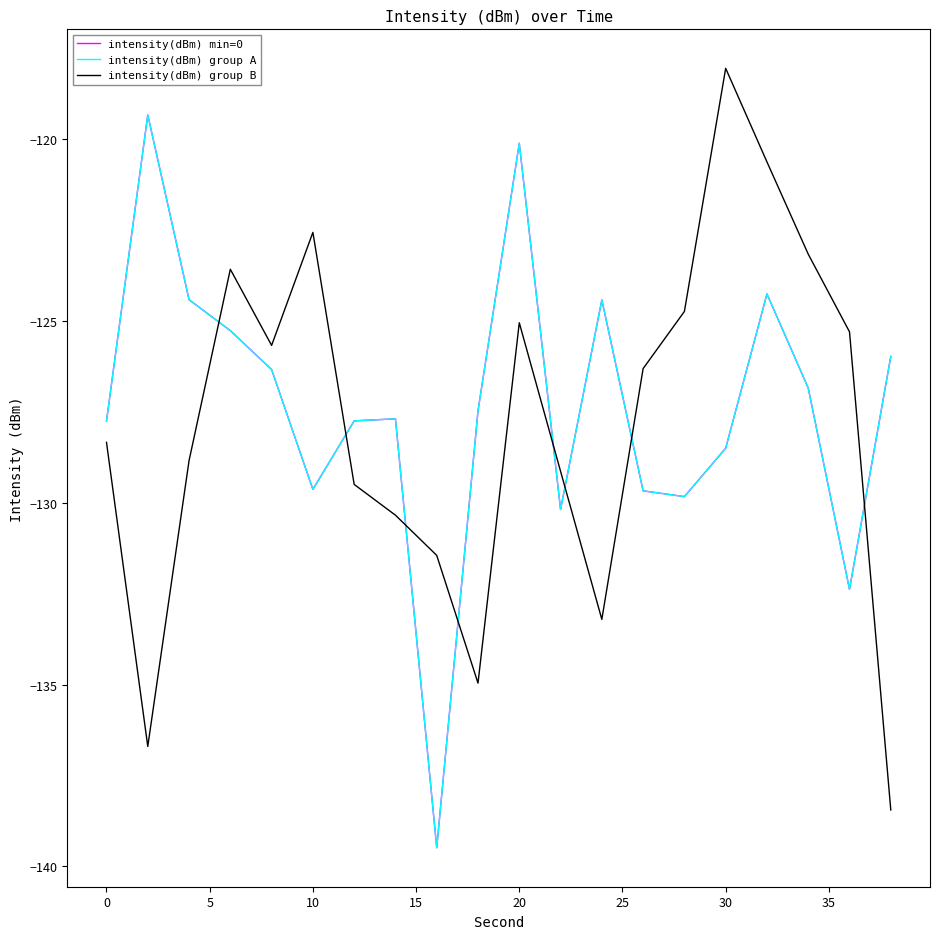

Is this an area chart (filled region under the line)?

No